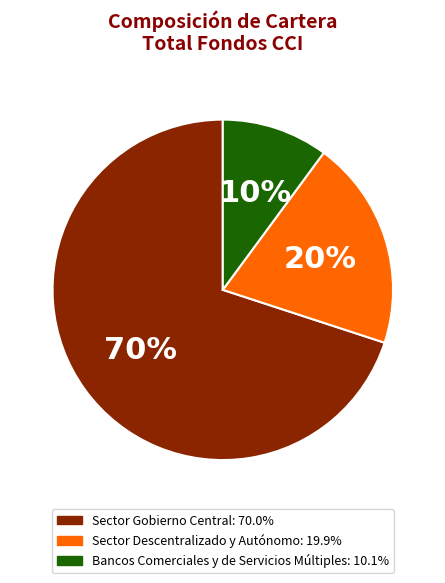

The Sector Descentralizado y Autónomo slice represents 20% of the pie. True or false?

True